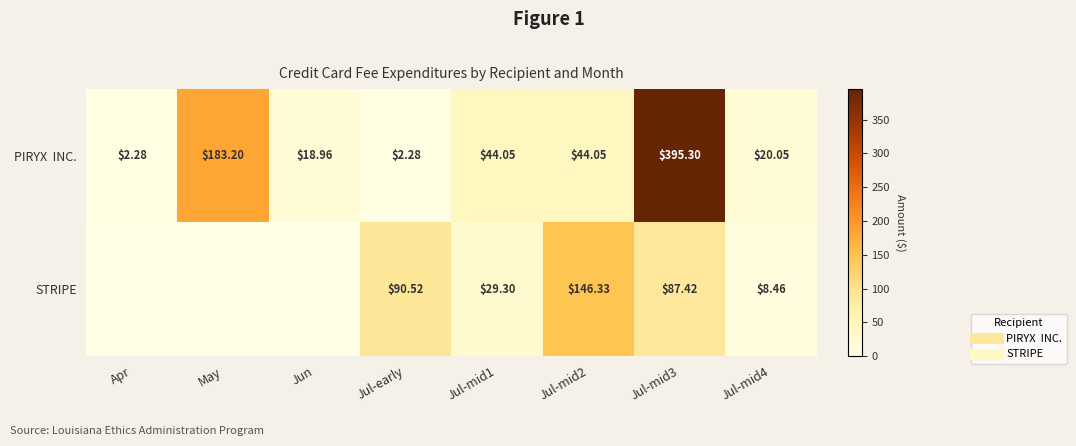

What is the maximum value for STRIPE?

146.3